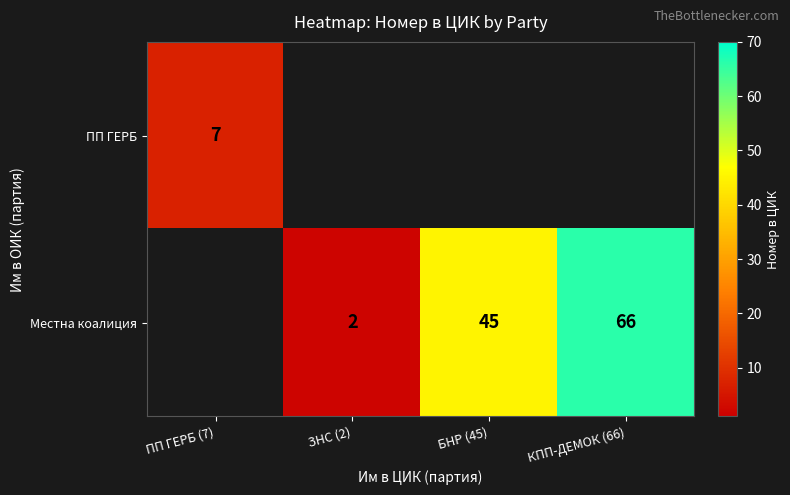

Is it true that Местна коалиция equals 2 at ЗНС (2)?

True